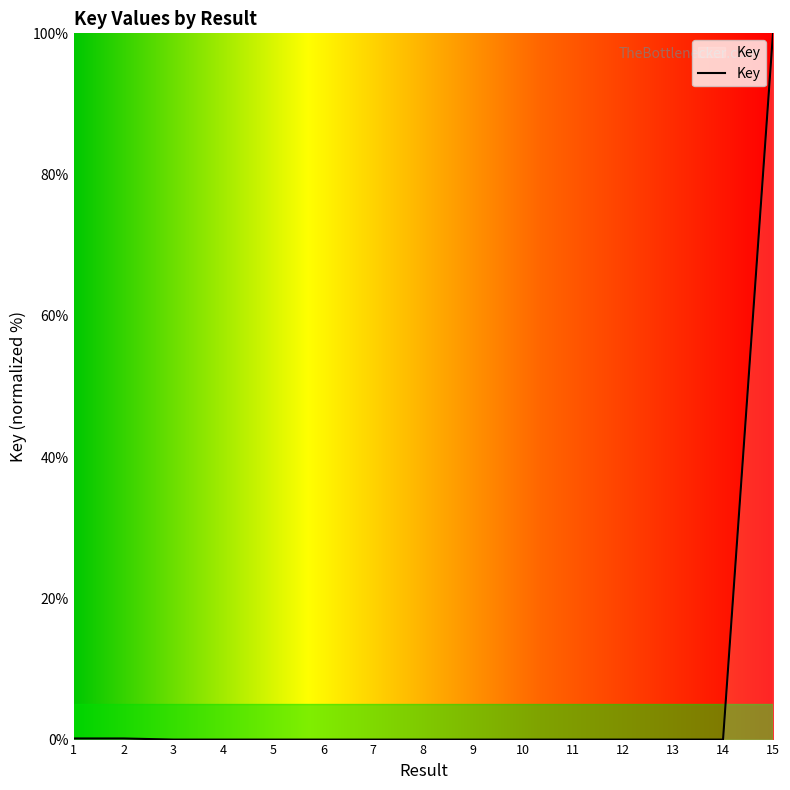

The chart shows a value of 0.0 at 3. True or false?

True